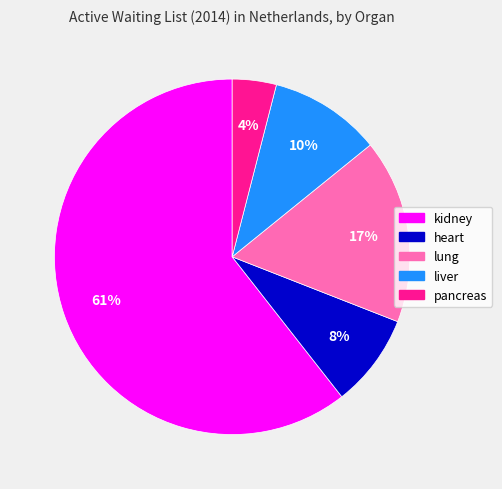

Does any single category account for the majority?

Yes